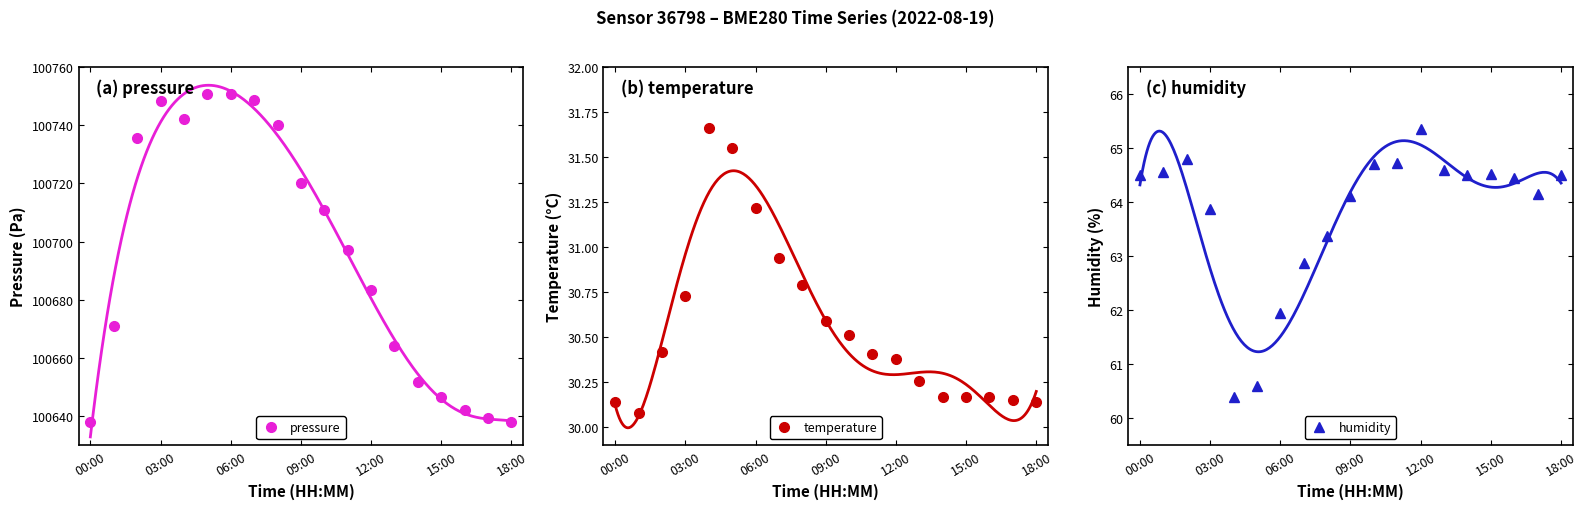

What is the average value of the humidity series?

63.8